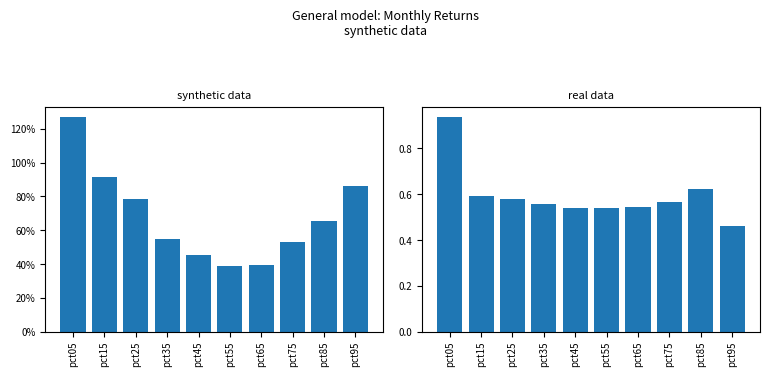

The Apr+May+Jun series shows 0.3 at pct75. True or false?

False